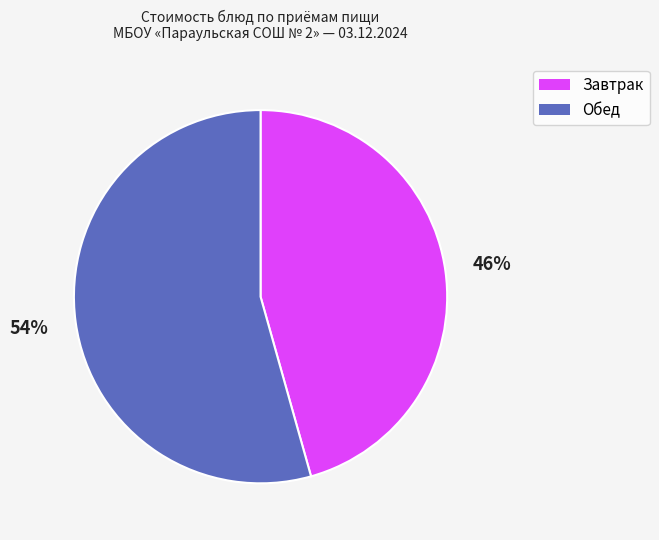

To the nearest percent, what is the average slice percentage?

50%